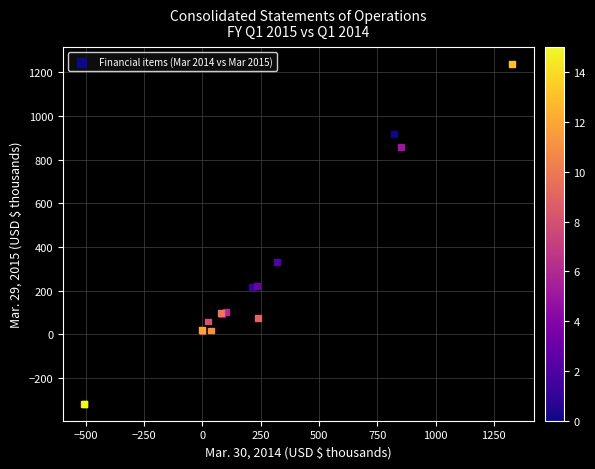

What Y value in the scatter plot is closest to 459?

332.1